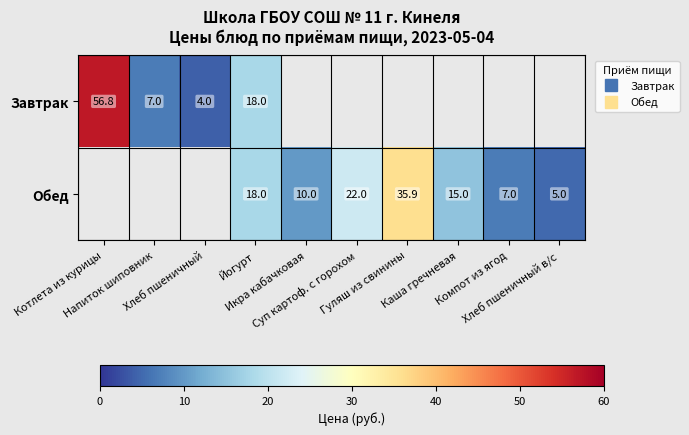

Count the number of categories in the chart.

10